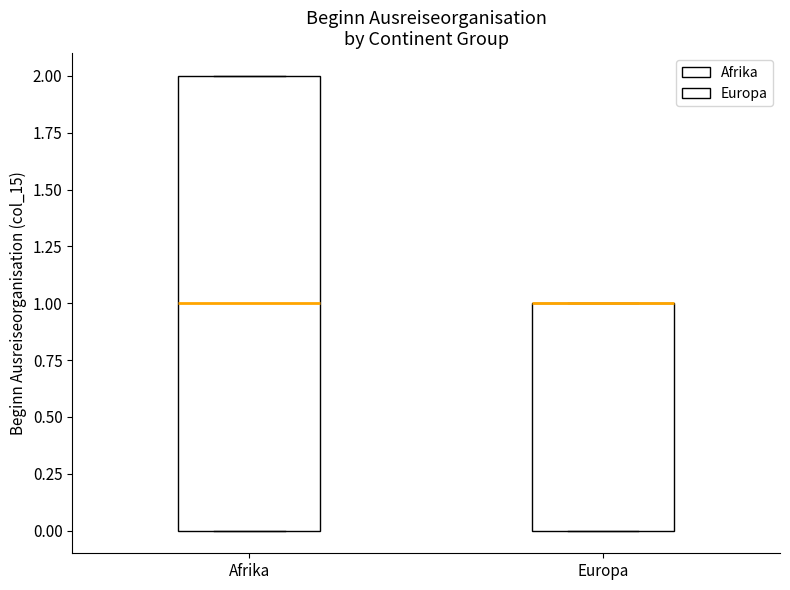

Comparing the boxes themselves (not the whiskers), which one is the tallest?

Afrika